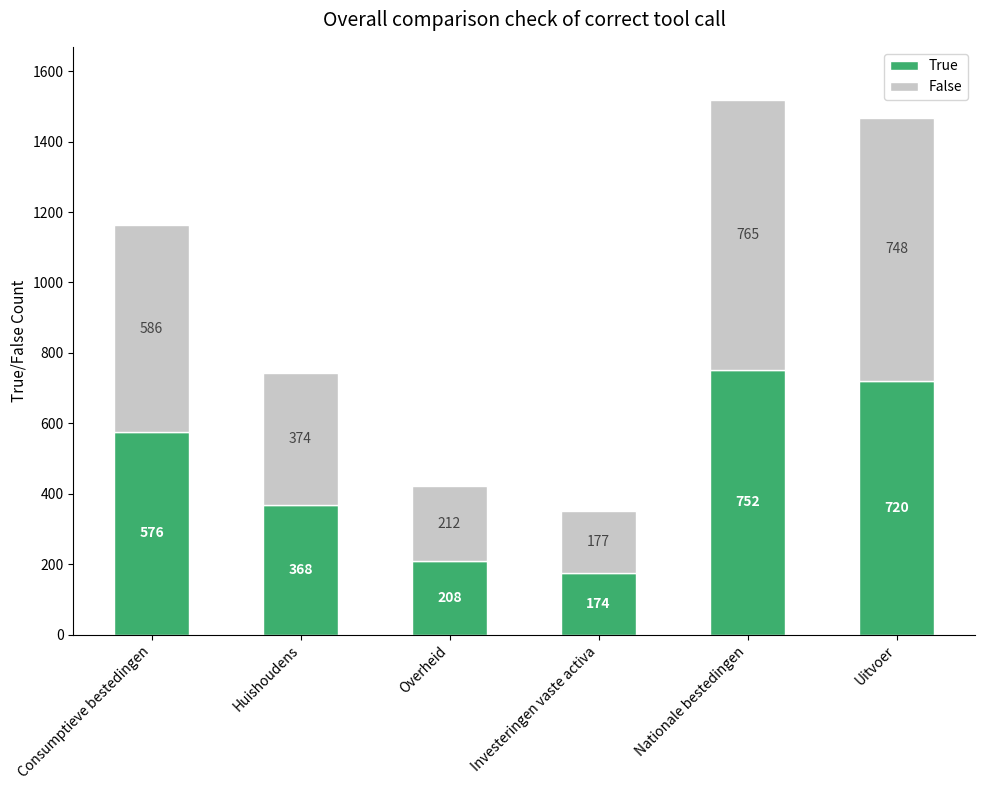

The True series shows 719.8 at Uitvoer. True or false?

True